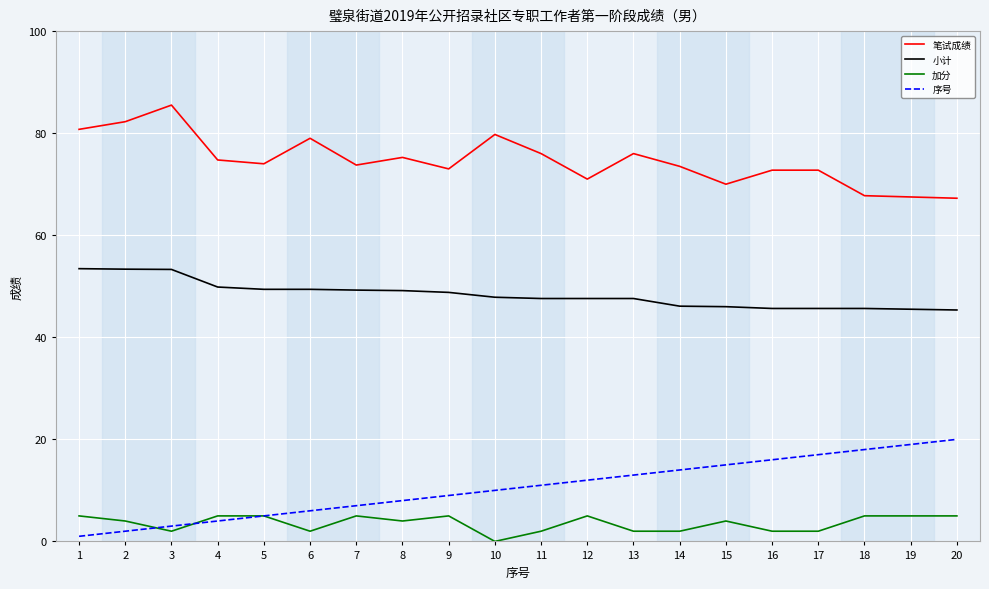

True or false: 加分 and 小计 cross at least once.

False